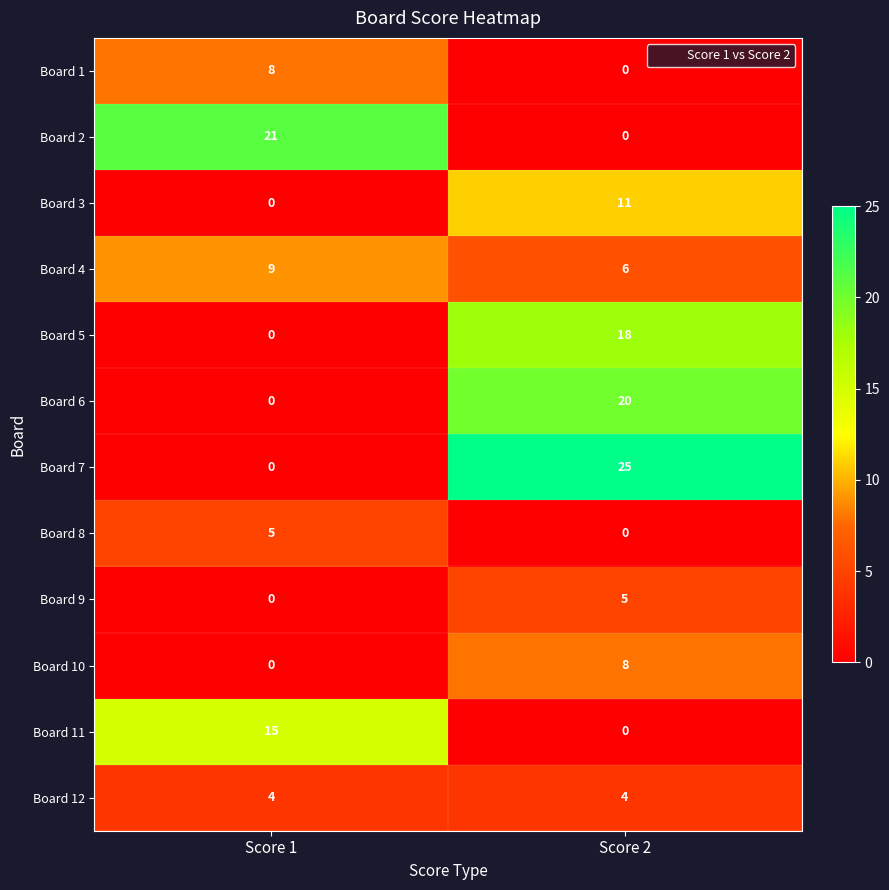

The value of Board 6 at Score 1 is 0. True or false?

True